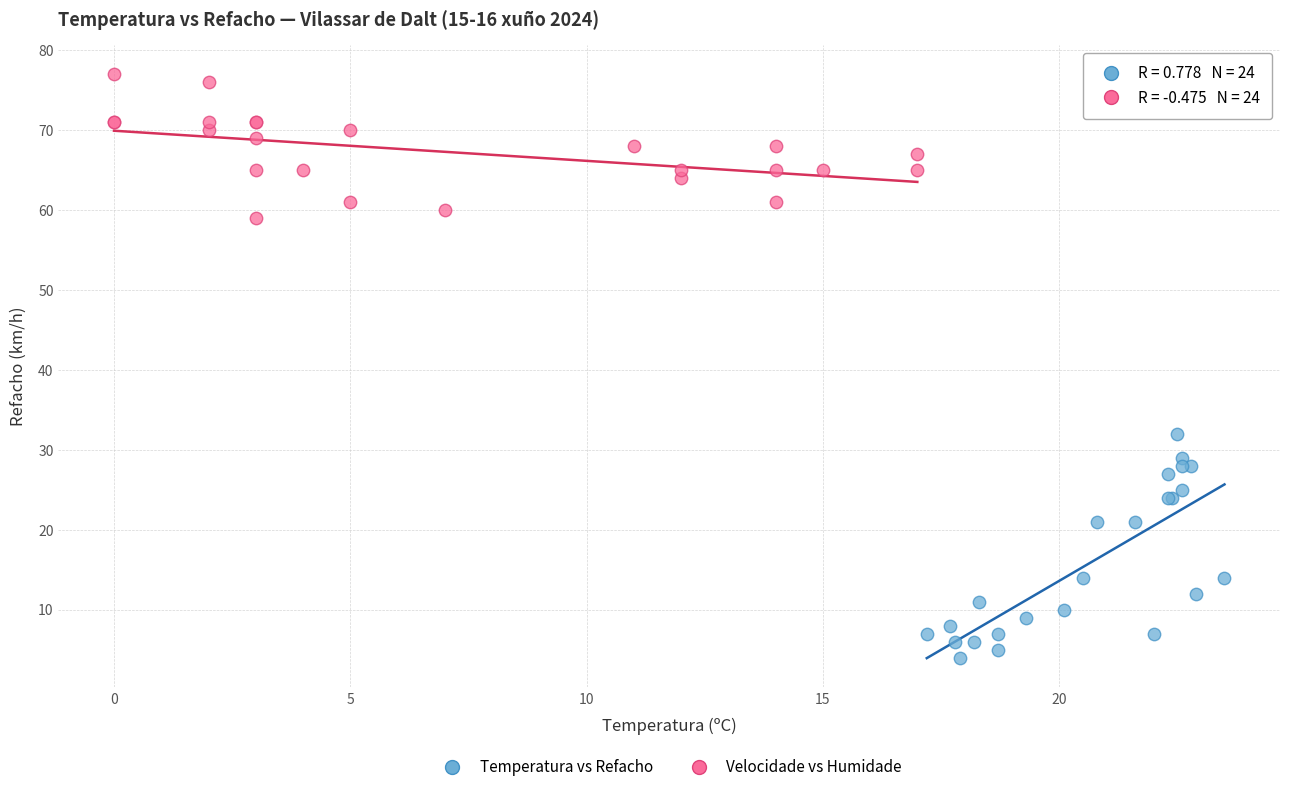

Which series has the widest spread of Y values?

Temperatura vs Refacho